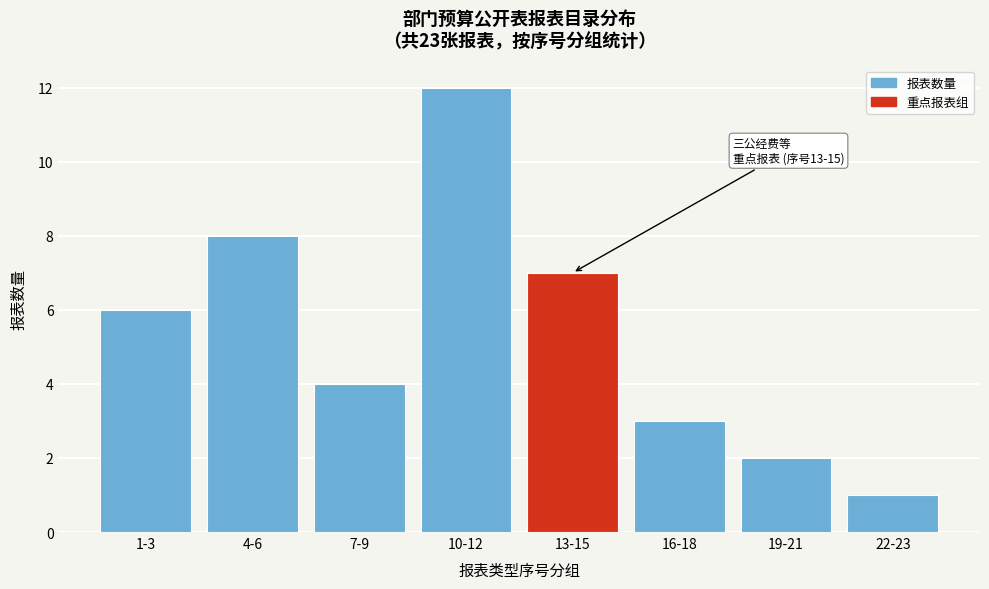

Reading left to right, transcribe all the data shown in this chart.

1-3=6	4-6=8	7-9=4	10-12=12	13-15=7	16-18=3	19-21=2	22-23=1